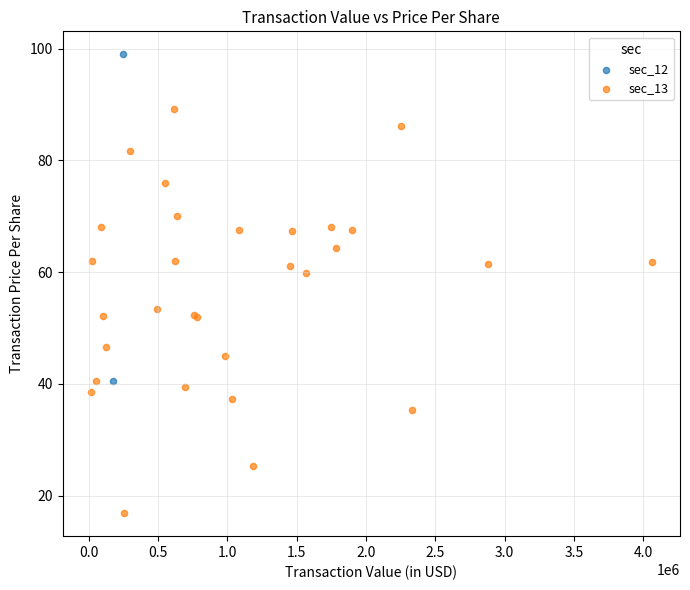

What are all the series names shown in the legend?

sec_12, sec_13